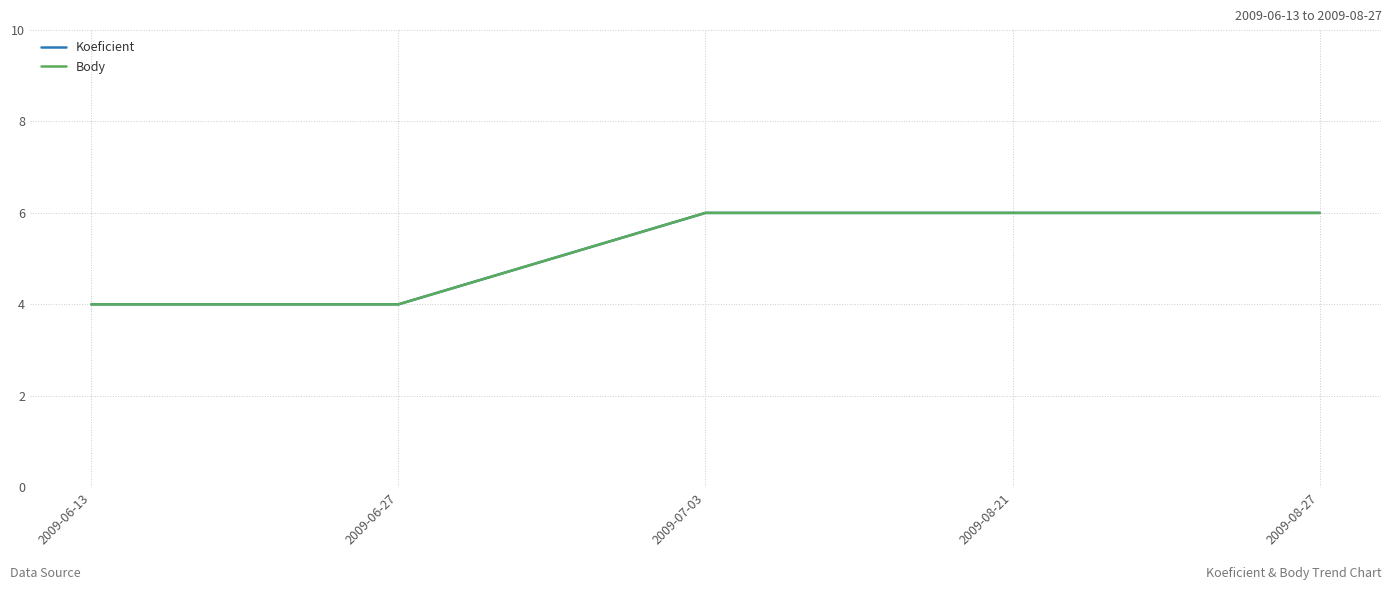

Is this an area chart (filled region under the line)?

No